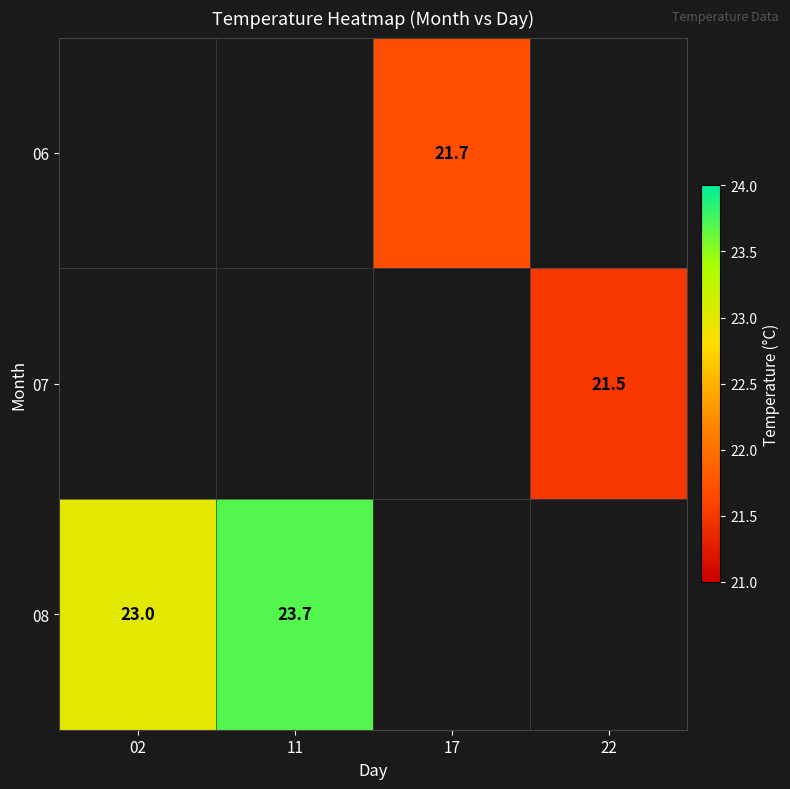

How many series are shown in this chart?

3